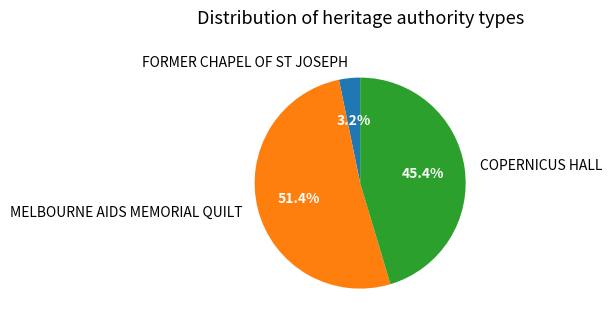

To the nearest percent, what is the difference between the COPERNICUS HALL and FORMER CHAPEL OF ST JOSEPH slice percentages?

42%